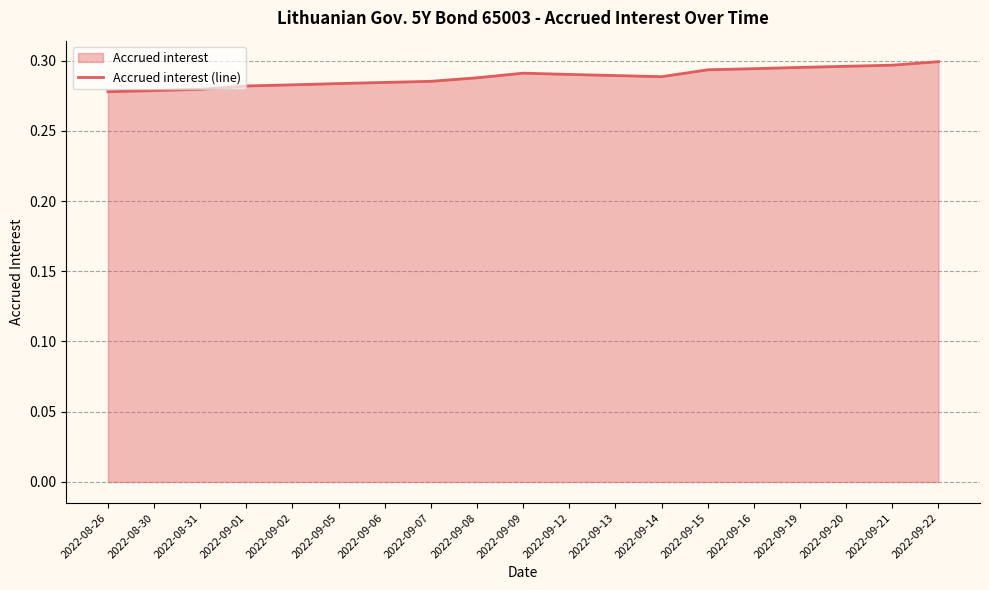

Does the chart have visible grid lines?

Yes